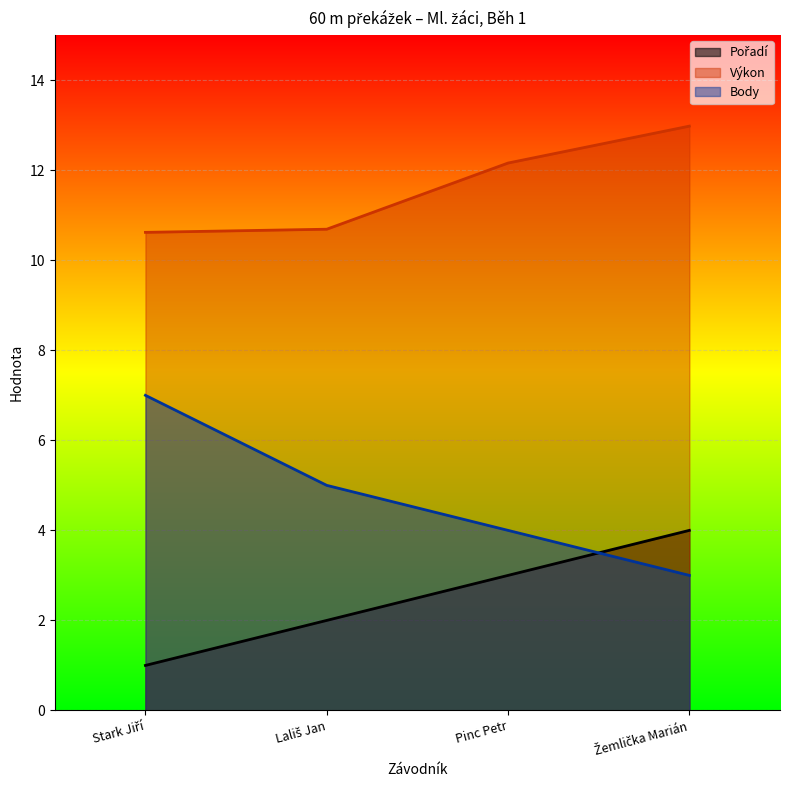

How many Body values are between 4 and 7?

3